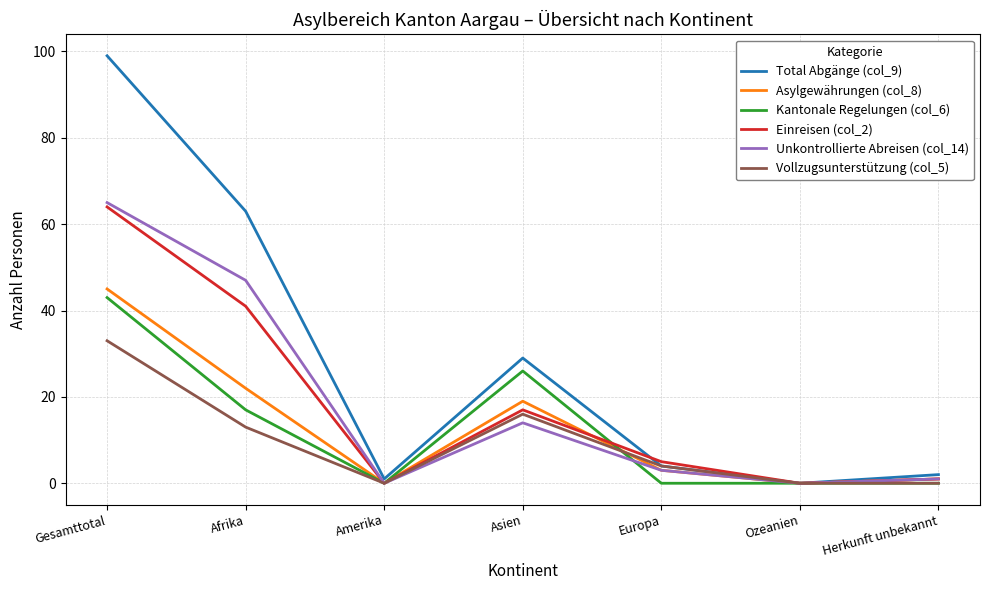

How many series are shown in this chart?

6